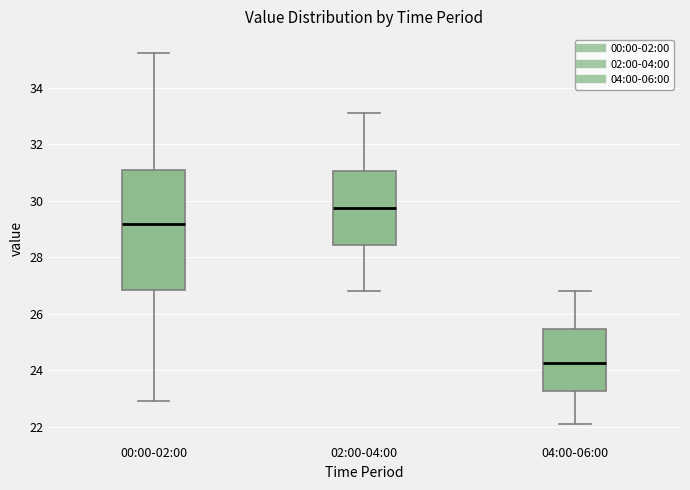

Comparing the boxes themselves (not the whiskers), which one is the tallest?

00:00-02:00